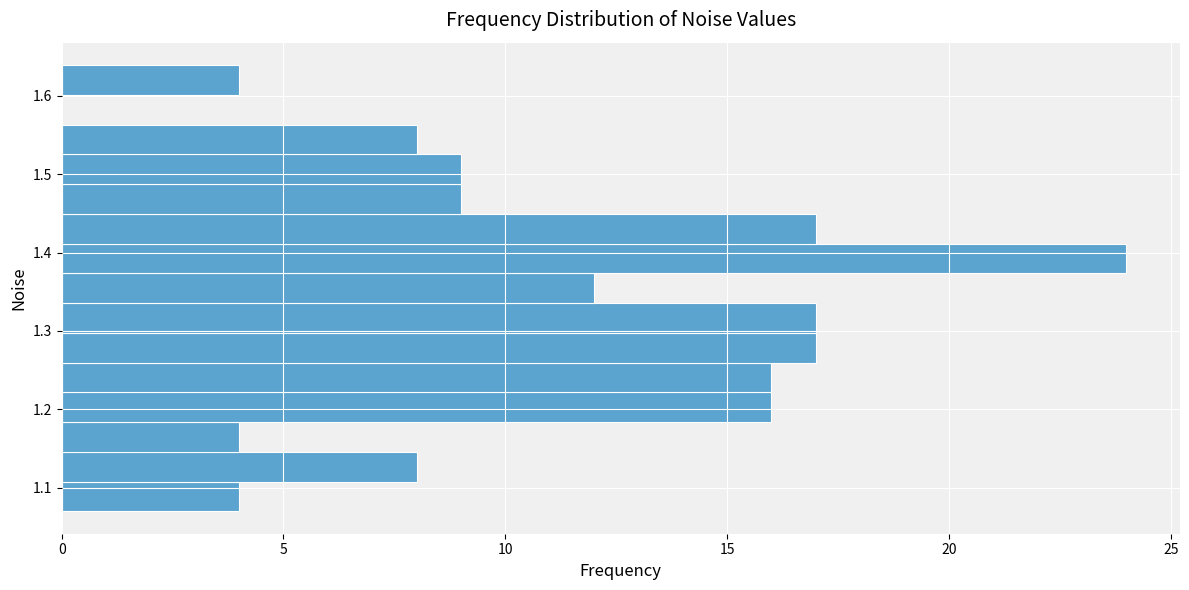

Around what value on the y-axis is the longest bar? Give the approximate position of its centre, as read against the axis.

1.39